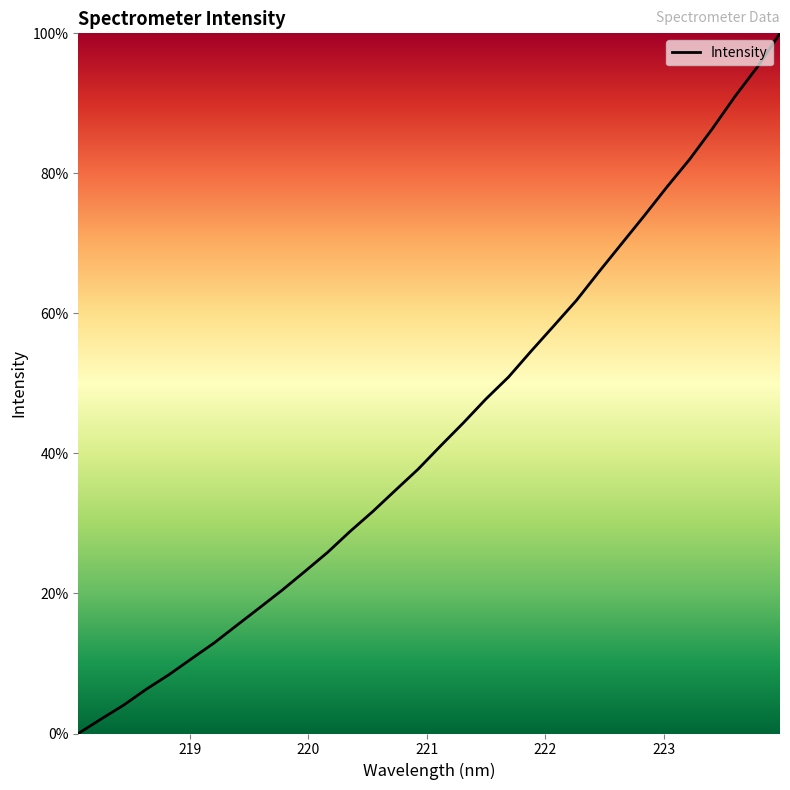

Reading left to right, transcribe all the data shown in this chart.

0.0	2.0	4.0	6.3	8.4	10.7	12.9	15.5	18.0	20.5	23.1	25.9	28.9	31.7	34.7	37.7	41.1	44.4	47.8	50.9	54.6	58.2	61.9	66.0	70.0	74.0	78.1	82.0	86.3	90.9	95.2	100.0